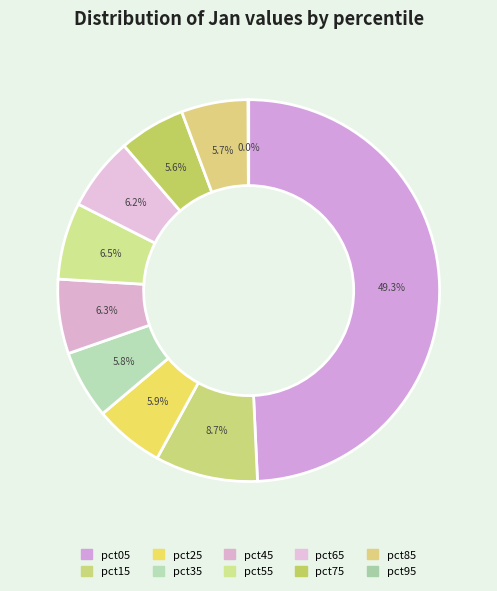

What is the smallest slice in the pie chart?

pct95